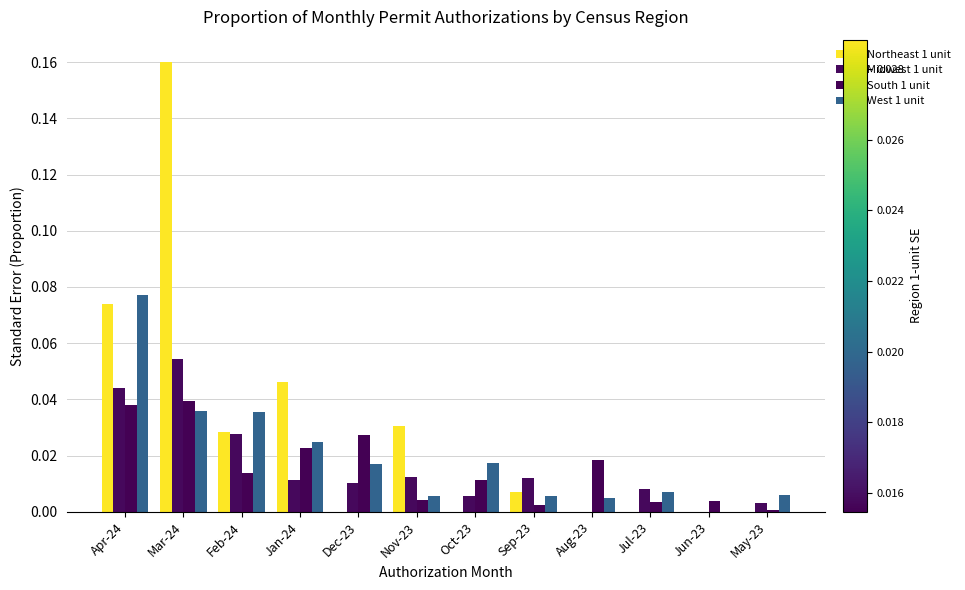

What is the difference between the maximum and minimum values in the Midwest 1 unit series?

0.1